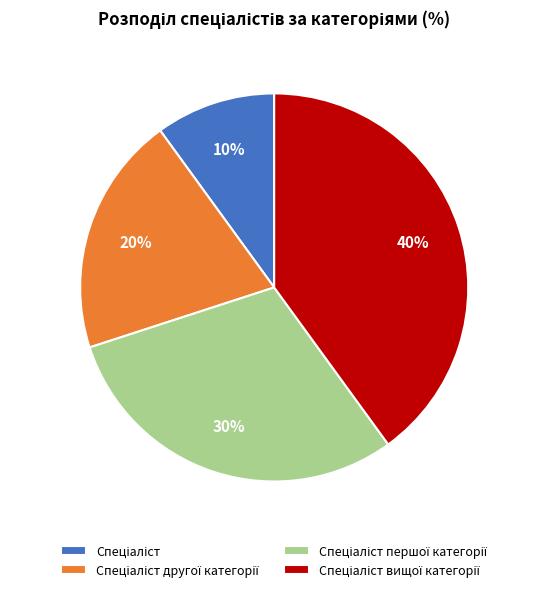

Is there any slice that represents more than half of the pie?

No